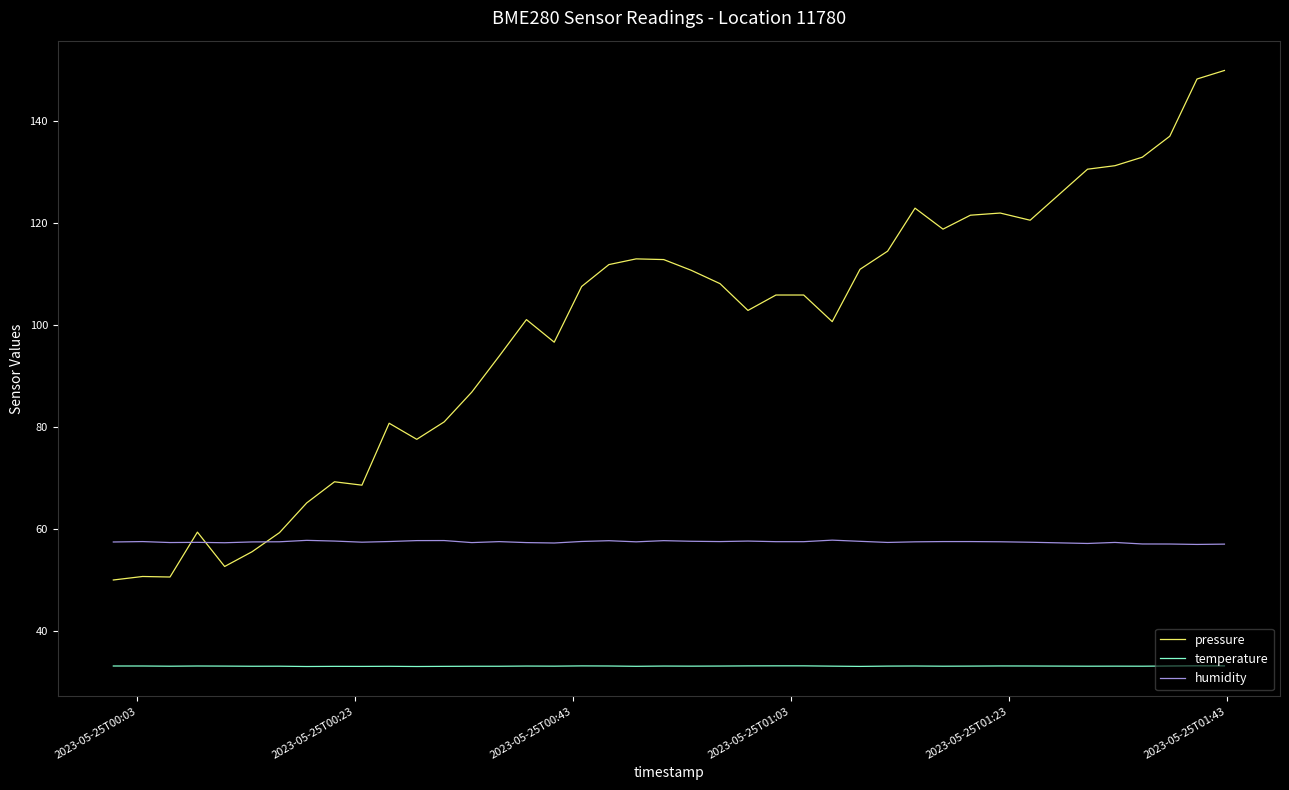

Rank the series by their average value, from lowest to highest.

temperature, humidity, pressure